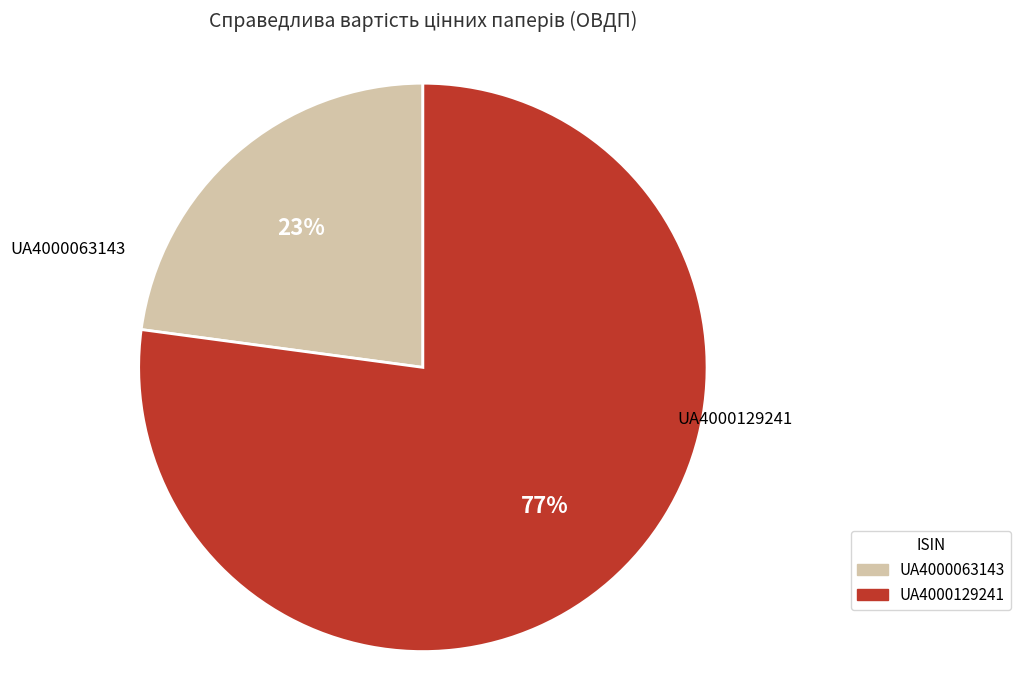

The UA4000063143 slice represents 23% of the pie. True or false?

True